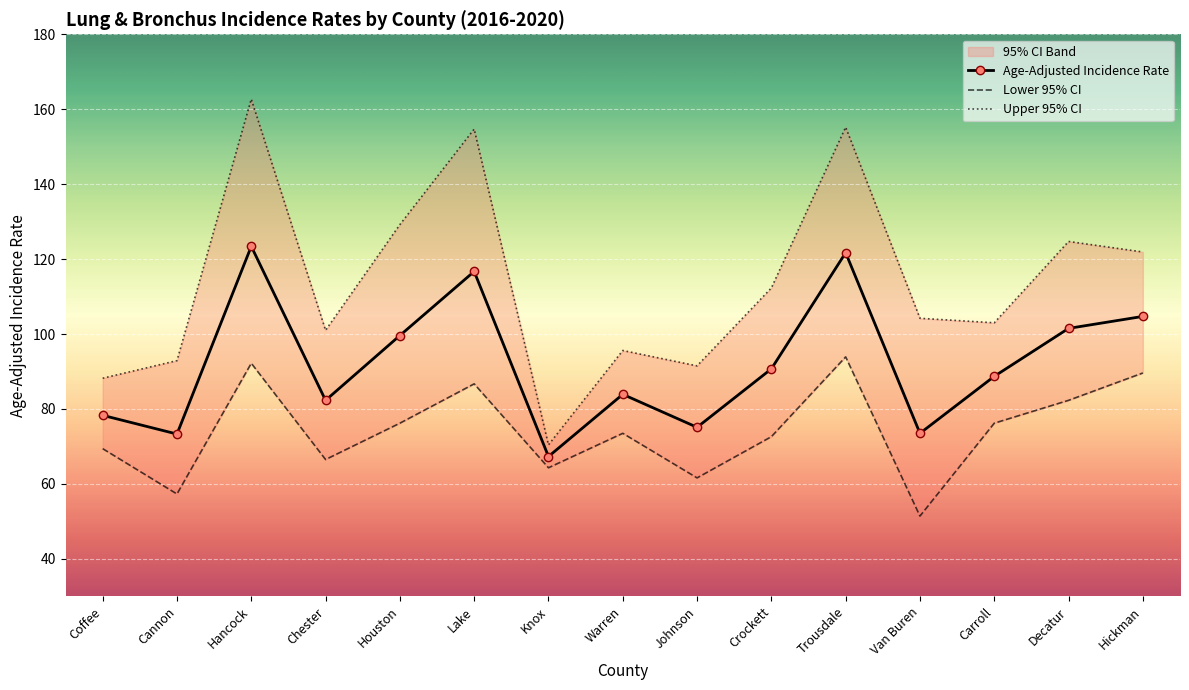

True or false: Upper 95% CI and Lower 95% CI intersect in this chart.

False